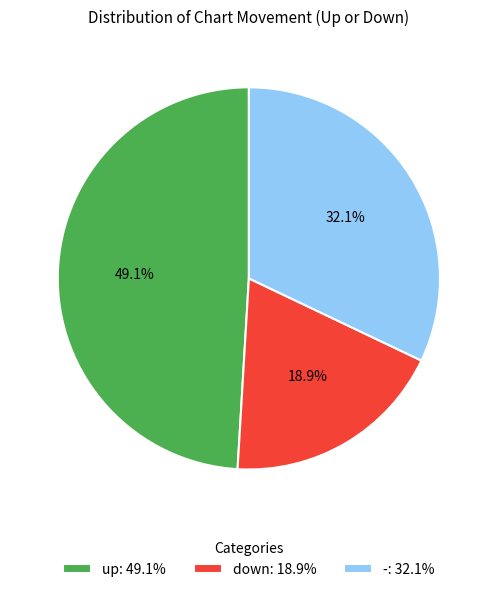

What percentage do - and down together represent?

50.9%